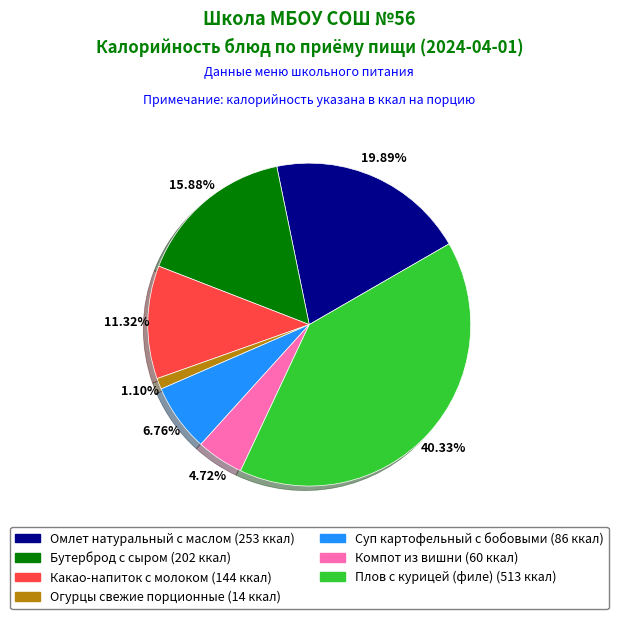

How many segments does this pie chart have?

7